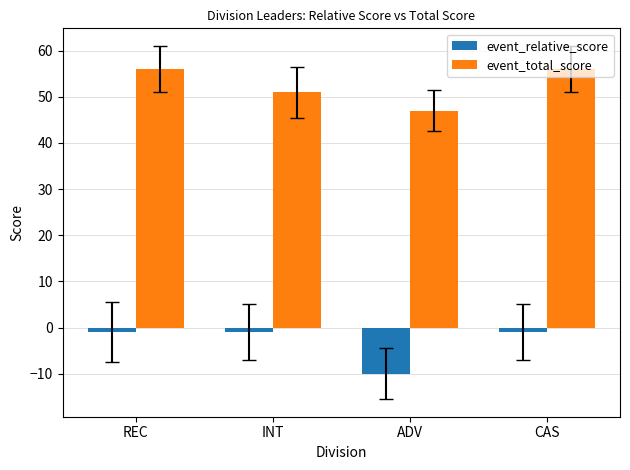

Rank the series by their maximum value, from lowest to highest.

event_relative_score, event_total_score